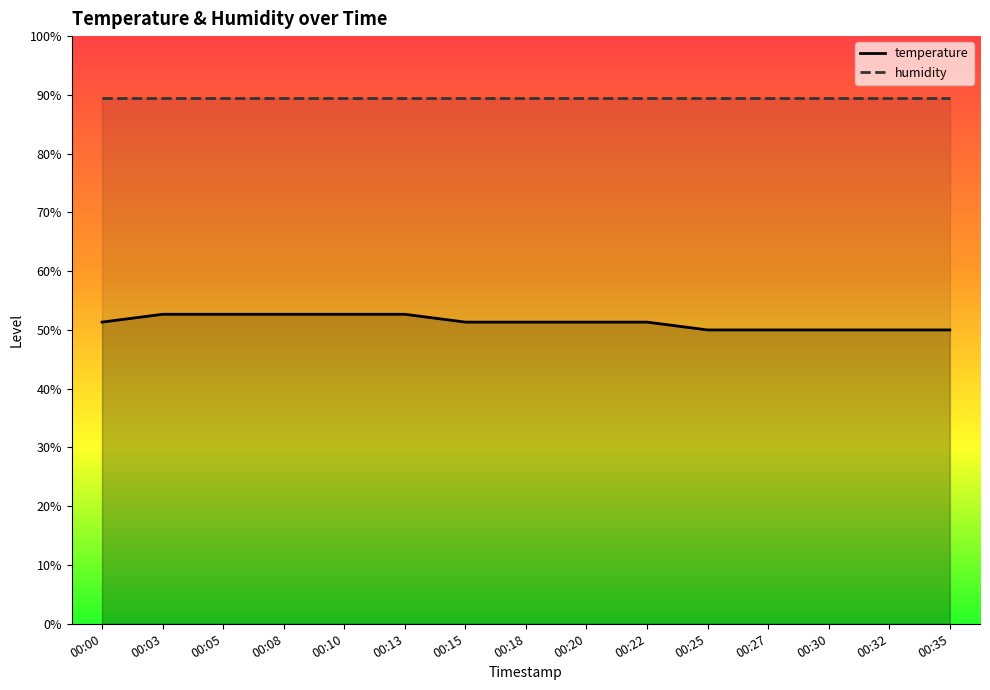

Reading left to right, extract all data points from this chart.

00:00=51.3	00:03=52.7	00:05=52.7	00:08=52.7	00:10=52.7	00:13=52.7	00:15=51.3	00:18=51.3	00:20=51.3	00:22=51.3	00:25=50.0	00:27=50.0	00:30=50.0	00:32=50.0	00:35=50.0